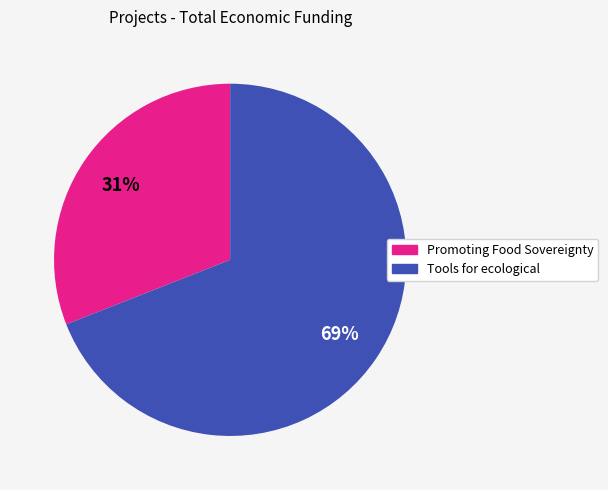

How many slices are in this pie chart?

2